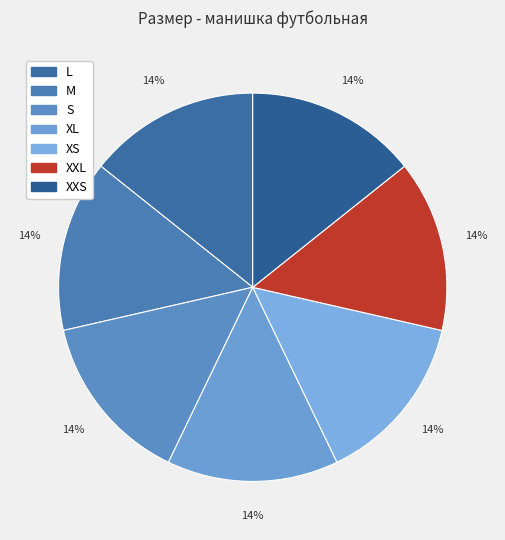

Do XS and XXS together represent more than half of the pie?

No